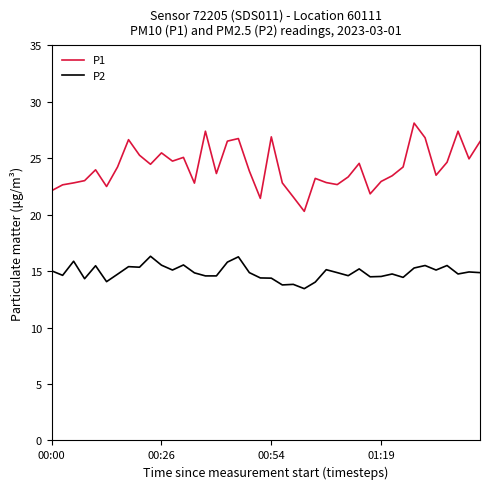

True or false: P2 and P1 cross at least once.

False